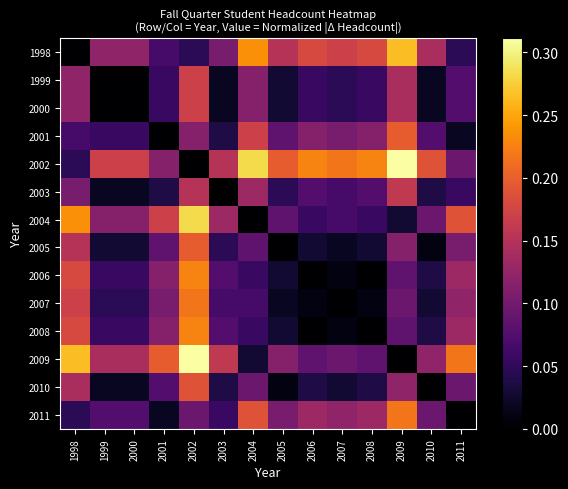

Which series has the largest total across all categories?

2002